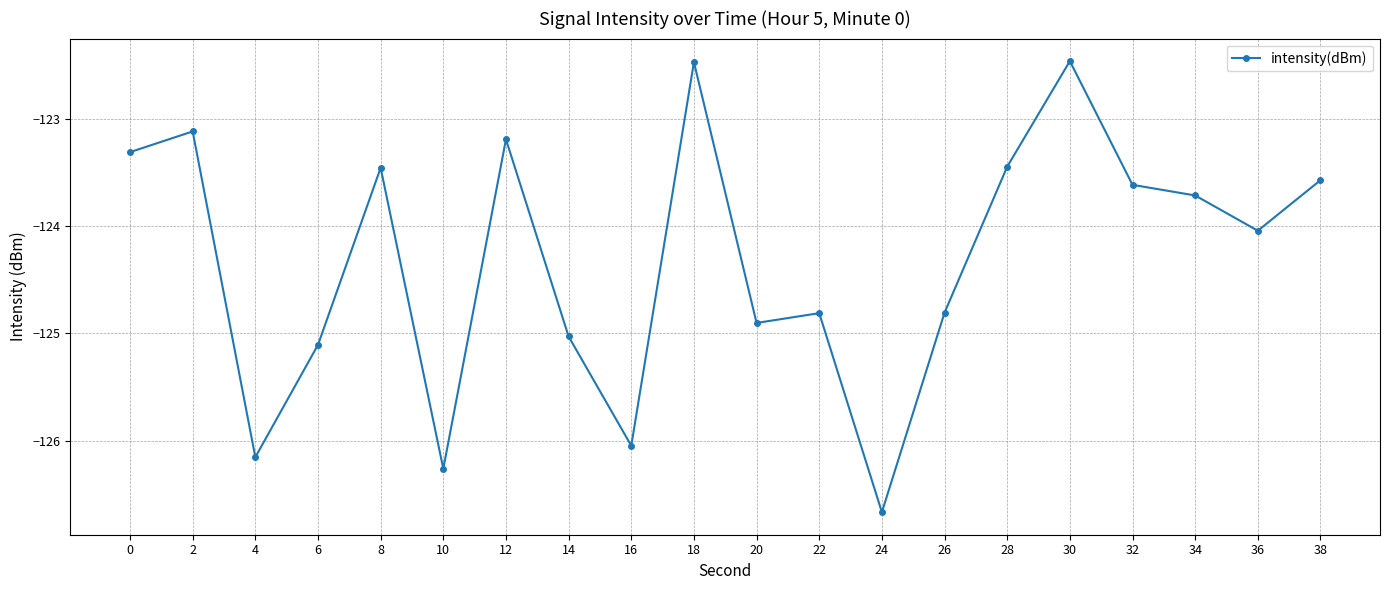

Is it true that the value at 22 is -61.6?

False